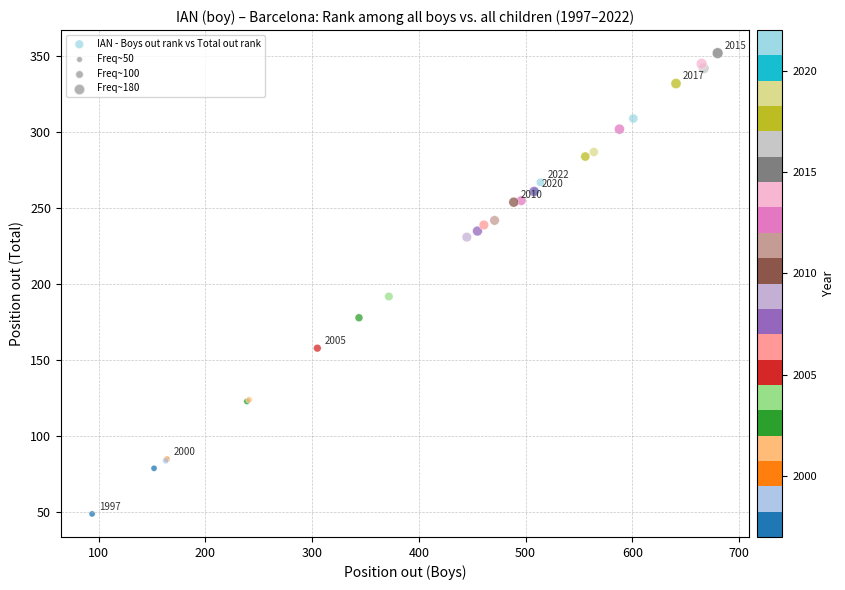

What Y value in the scatter plot is closest to 200?

192